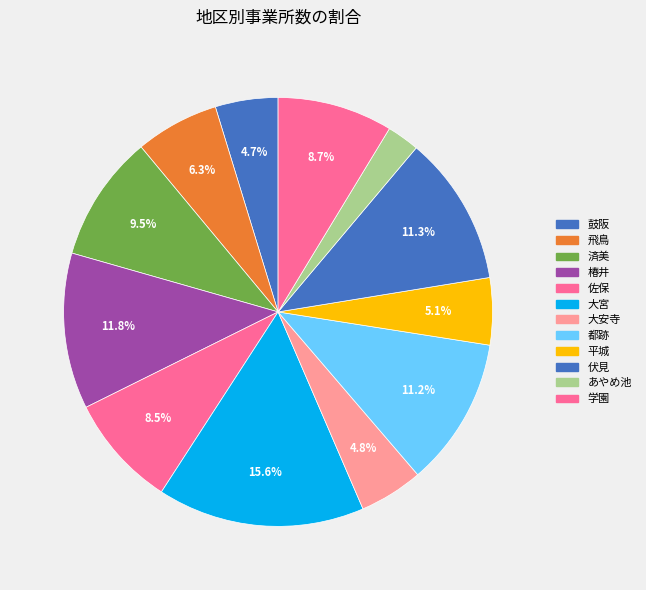

How many slices are in this pie chart?

12